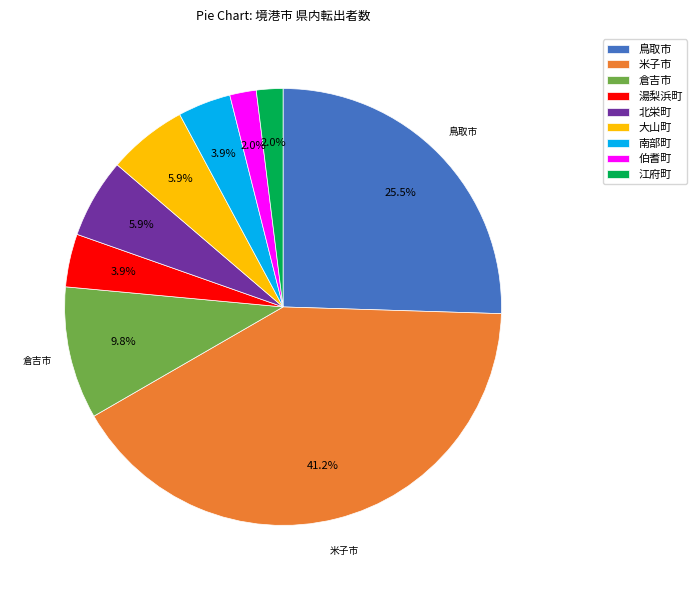

What percentage is the 湯梨浜町 slice, to the nearest percent?

4%